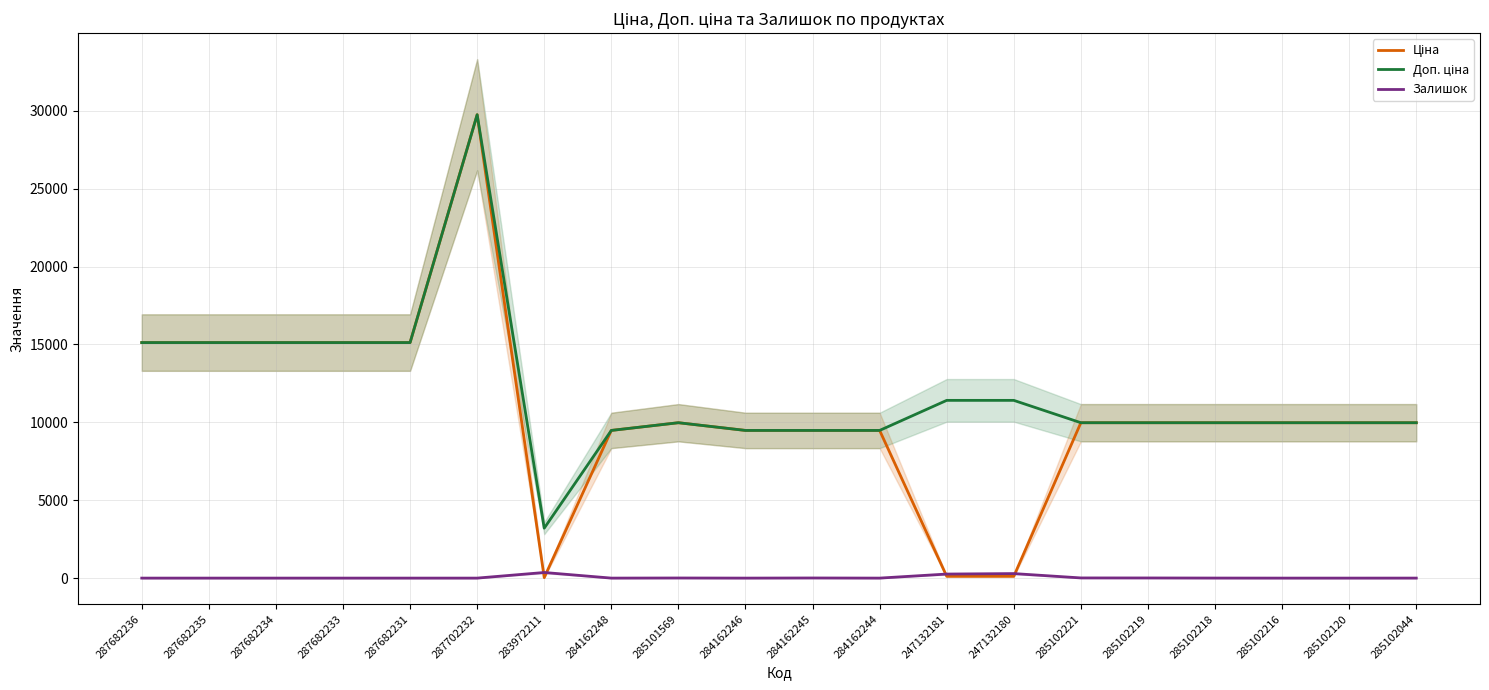

The value of Залишок at 283972211 is 218.2. True or false?

False